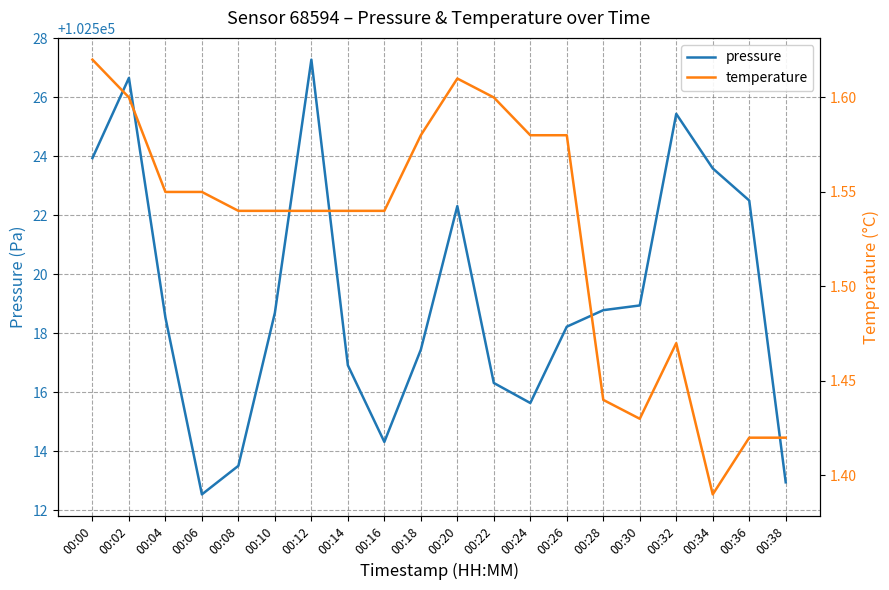

True or false: temperature has more than 0 points higher than both neighbors.

True